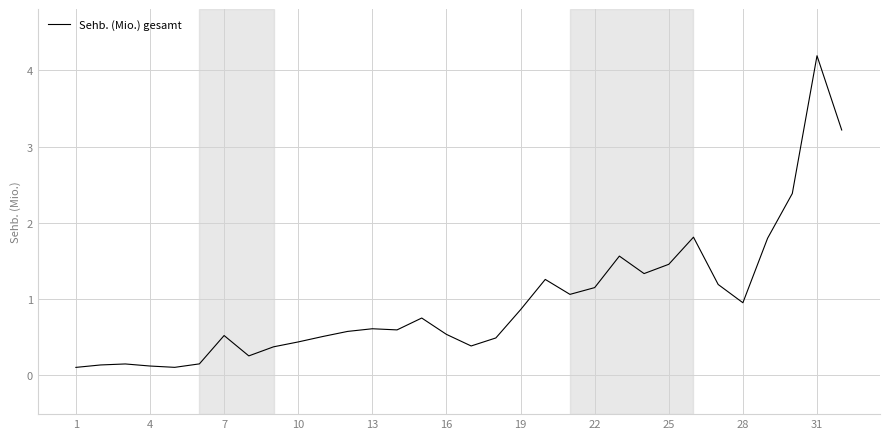

What is the greatest value displayed?

4.2